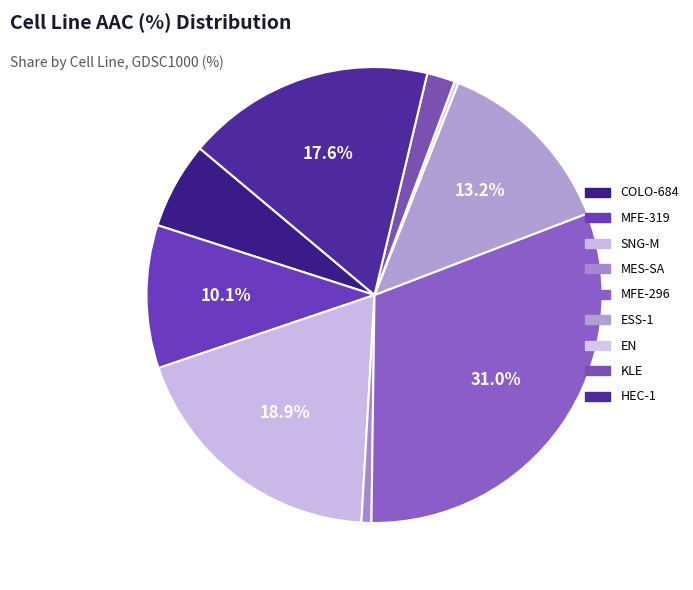

To the nearest percent, what portion does MFE-296 represent?

31%